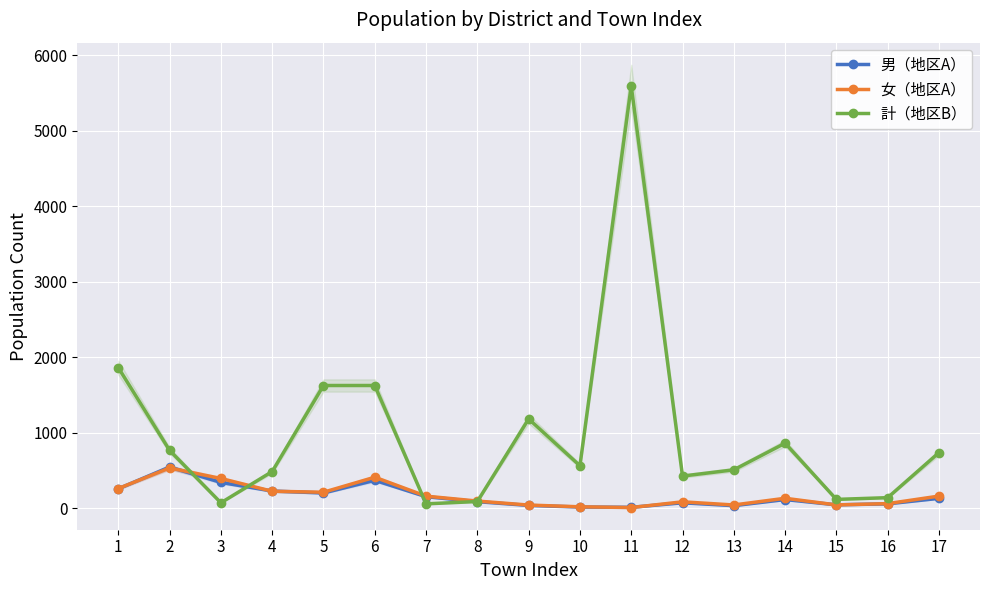

What is the total value across all series at 5?

2037